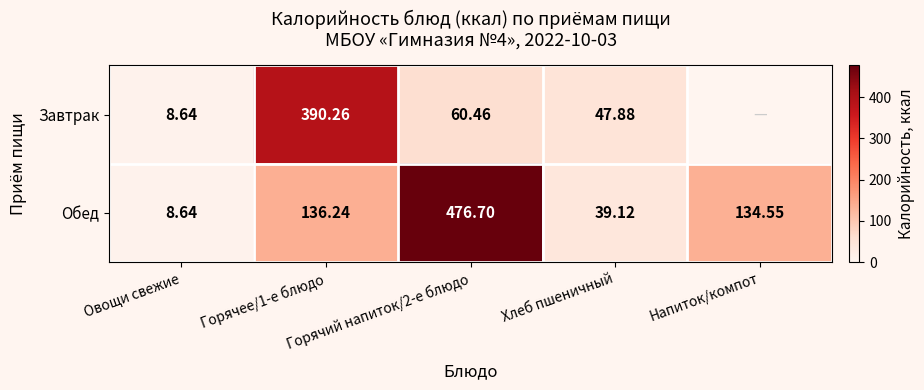

Where does the Завтрак series first go above 60?

Горячее/1-е блюдо